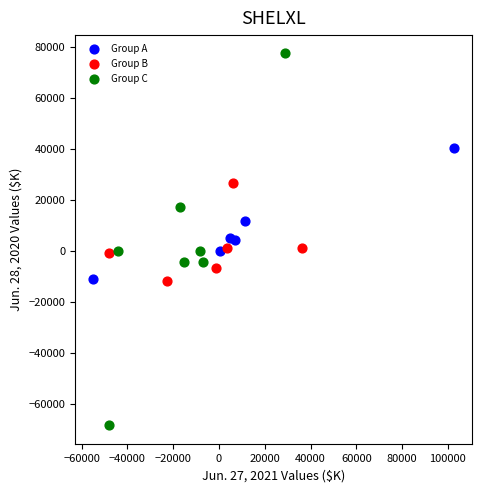

Which series reaches the maximum Y coordinate?

Group C